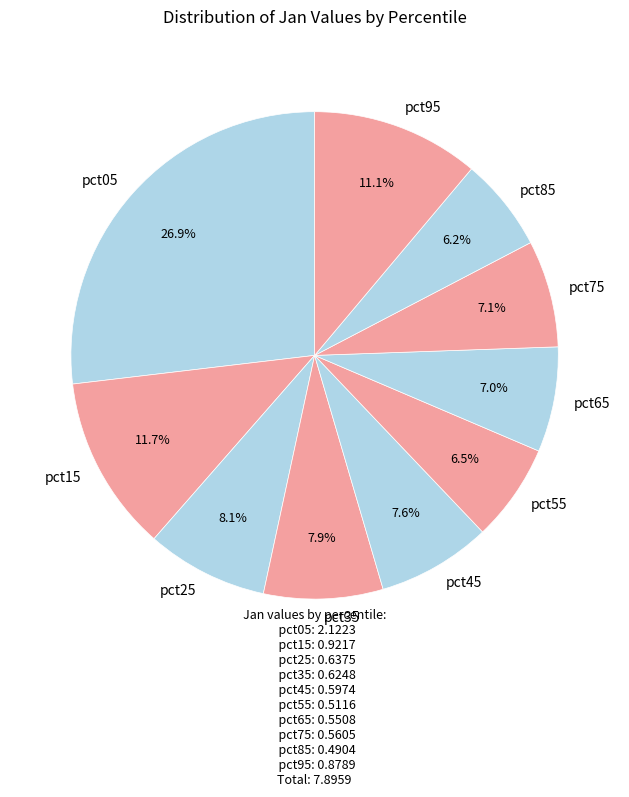

Count the number of slices in the pie.

10